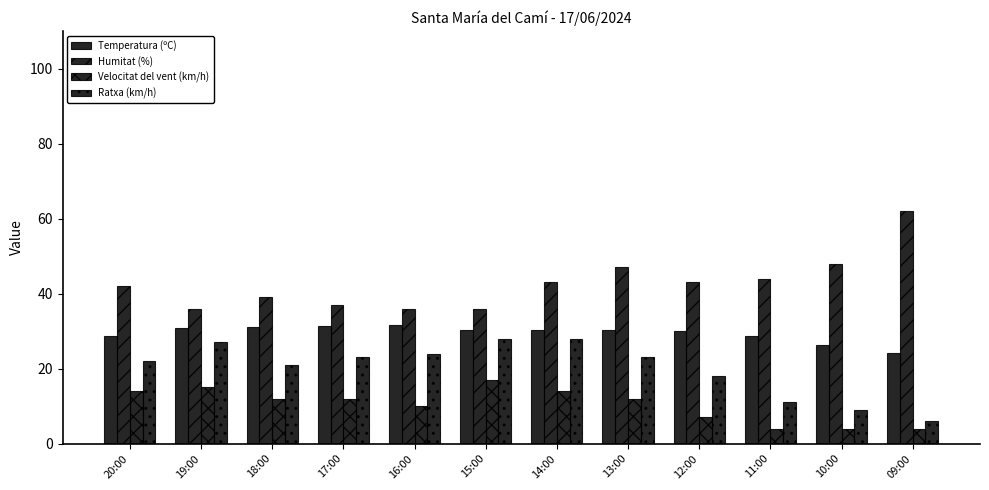

How many data points does each series have?

12